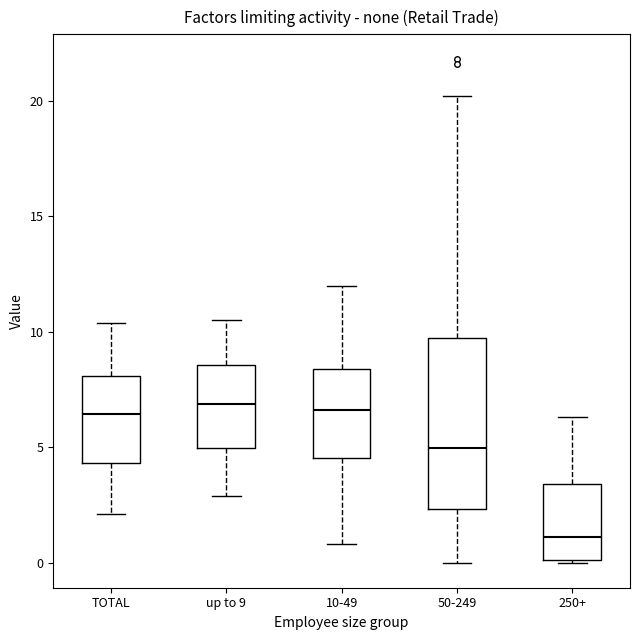

Reading left to right, transcribe this box plot: for each box, give where its median line is, the range the box spans, and where its two whiskers end, as read against the y-axis. The values are not printed on the chart, so give them approximately, as read against the axis.

TOTAL: median 6.5, box 4.5 to 8.0, whiskers 2.0 to 10.5
up to 9: median 7.0, box 5.0 to 8.5, whiskers 3.0 to 10.5
10-49: median 6.5, box 4.5 to 8.5, whiskers 1.0 to 12.0
50-249: median 5.0, box 2.5 to 10.0, whiskers 0.0 to 20.0
250+: median 1.0, box 0.0 to 3.5, whiskers 0.0 to 6.5